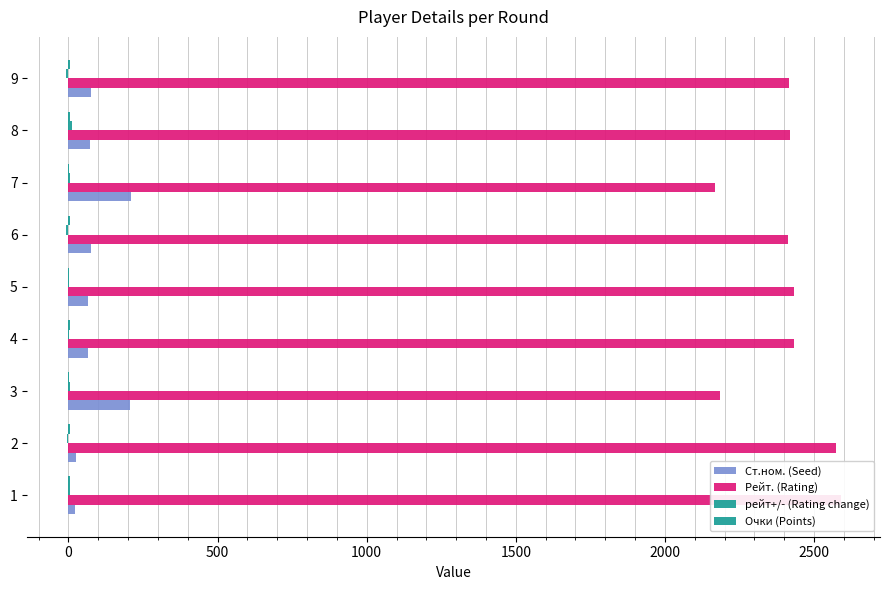

Reading right to left, what are all the values shown in this chart?

Ст.ном. (Seed): 74.0	72.0	210.0	77.0	67.0	65.0	206.0	25.0	23.0
Рейт. (Rating): 2415.0	2420.0	2167.0	2414.0	2432.0	2433.0	2183.0	2573.0	2591.0
рейт+/- (Rating change): -7.4	12.8	6.0	-7.4	3.2	3.2	6.4	-3.8	6.6
Очки (Points): 5.5	4.0	3.5	5.0	3.5	5.5	2.5	5.0	6.5